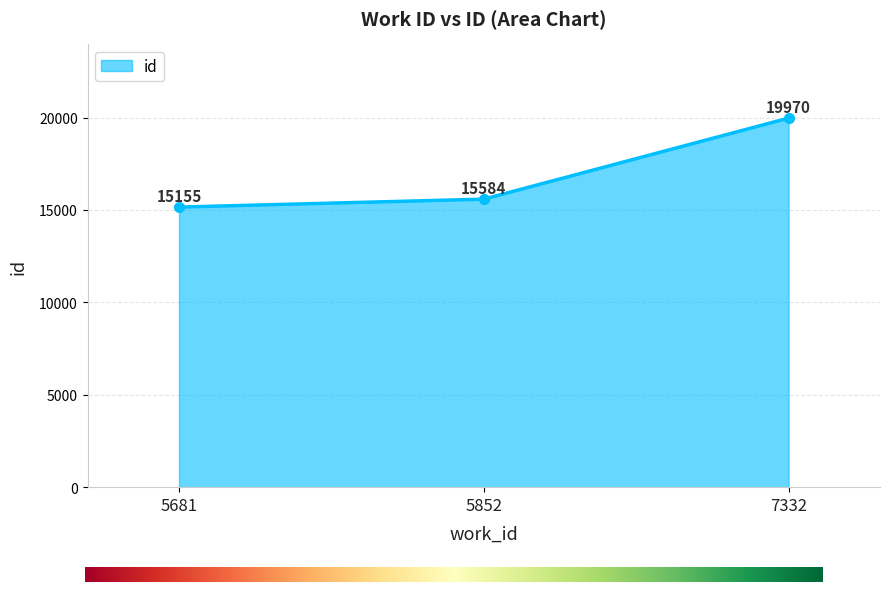

What is the value of the 3rd point from the left?

19970